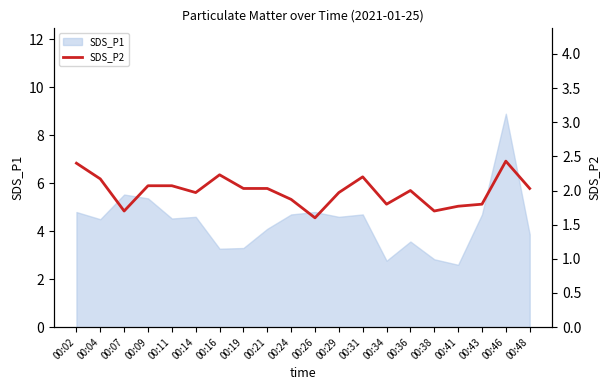

The value of SDS_P1 at 00:14 is 2.7. True or false?

False